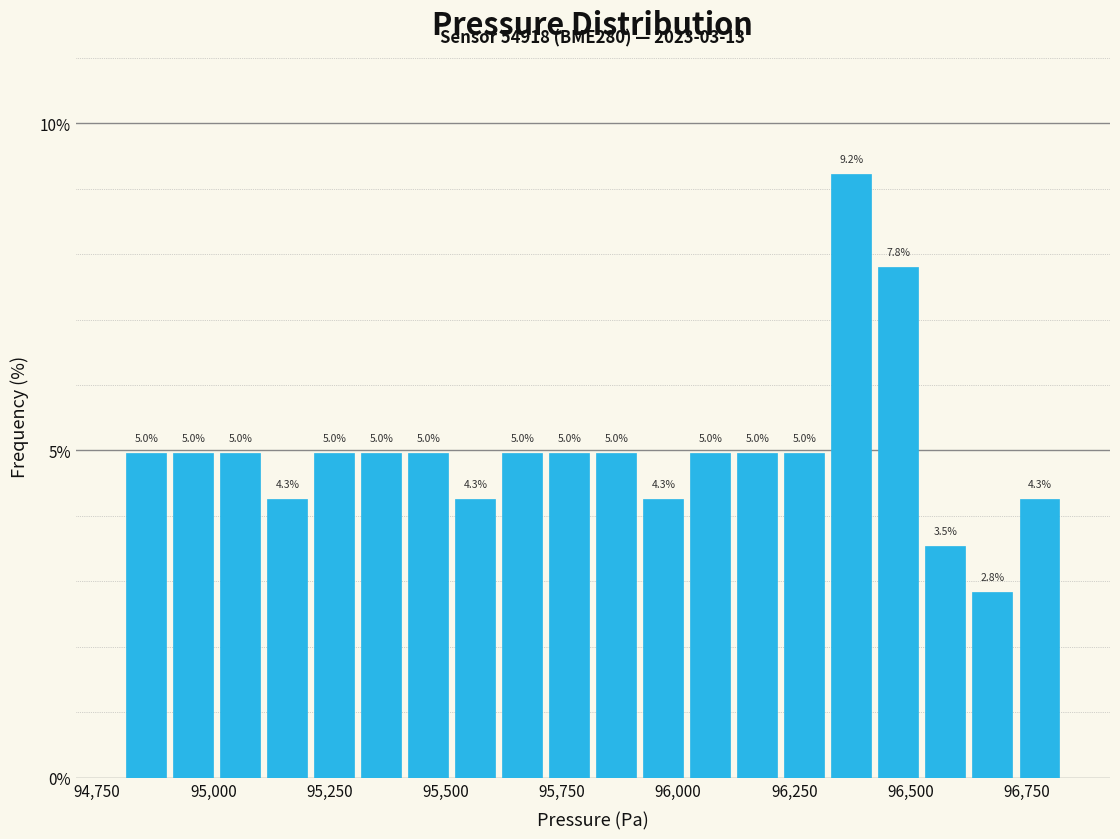

Read against the x-axis, roughly where is the centre of the tallest bar?

96350